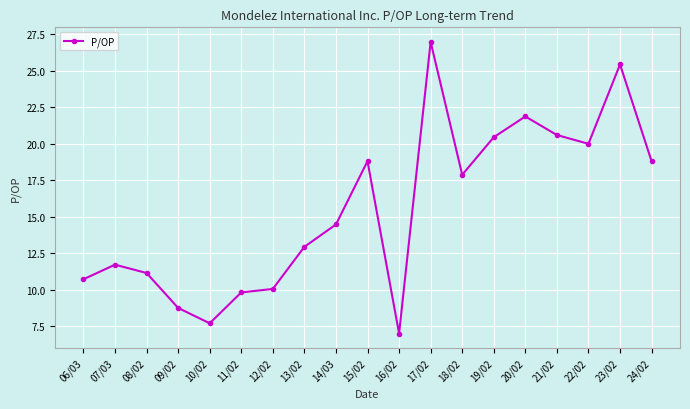

True or false: the data shows 18.8 at 24/02.

True